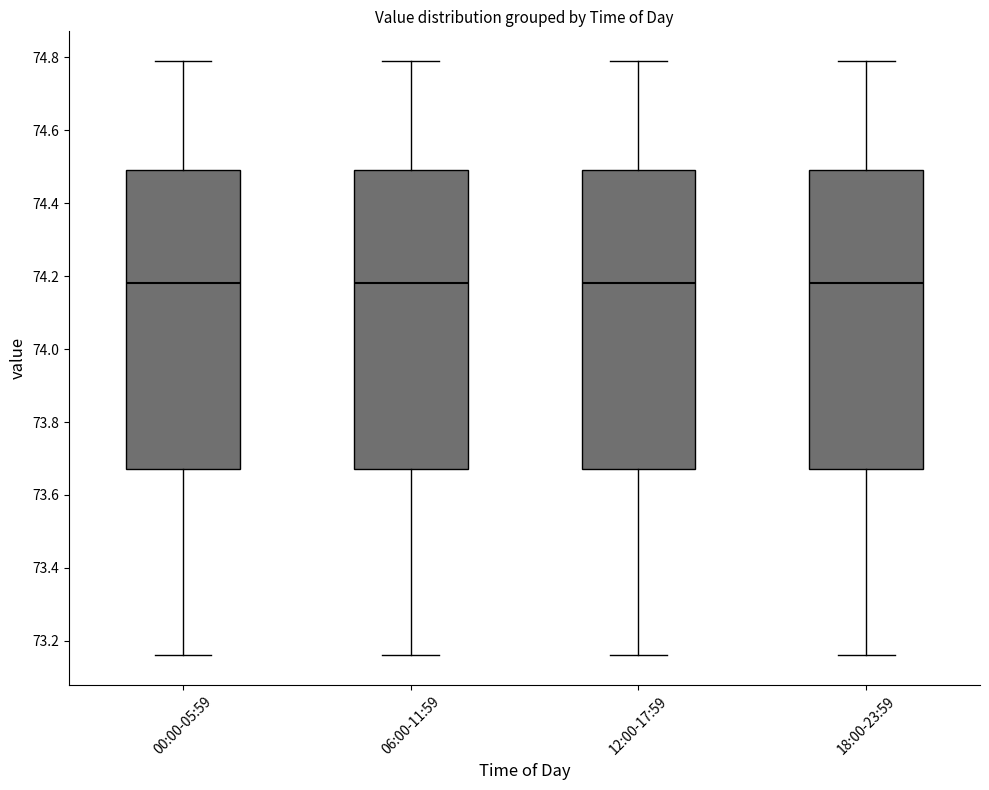

Reading left to right, read every box against the y-axis: the position of its median line, the range the box covers, and the ends of its whiskers. The values are not printed on the chart, so give them approximately, as read against the axis.

00:00-05:59: median 74.18, box 73.68 to 74.50, whiskers 73.16 to 74.80
06:00-11:59: median 74.18, box 73.68 to 74.50, whiskers 73.16 to 74.80
12:00-17:59: median 74.18, box 73.68 to 74.50, whiskers 73.16 to 74.80
18:00-23:59: median 74.18, box 73.68 to 74.50, whiskers 73.16 to 74.80